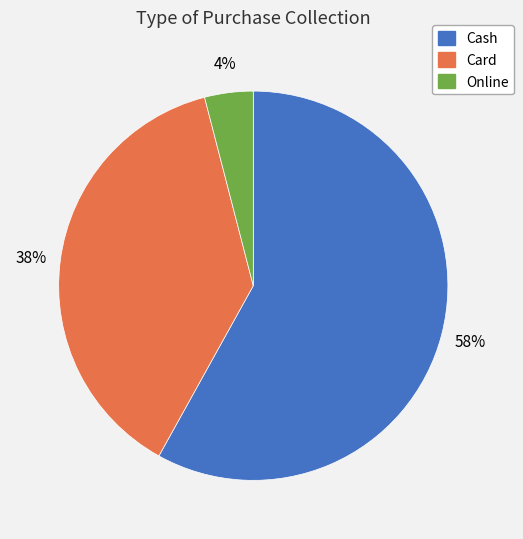

Which category has the smallest portion of the pie?

Online